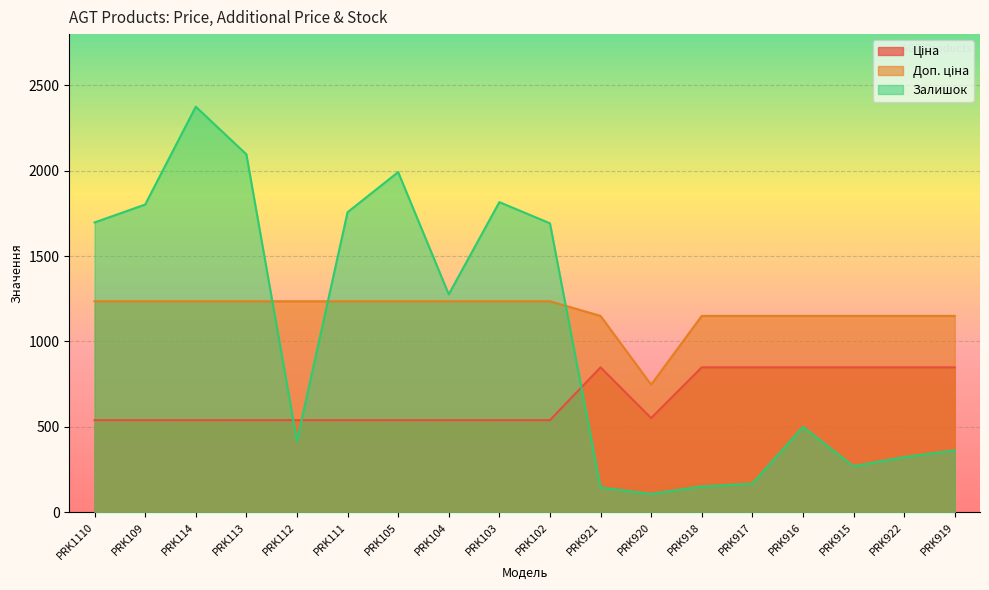

Which category has the highest value in the Залишок series?

PRK114